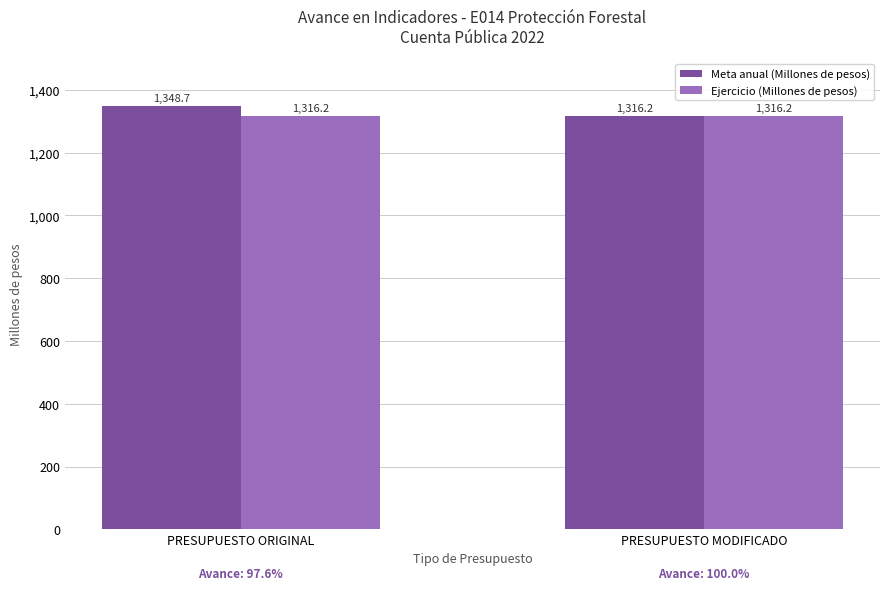

What position from the right is PRESUPUESTO ORIGINAL?

2